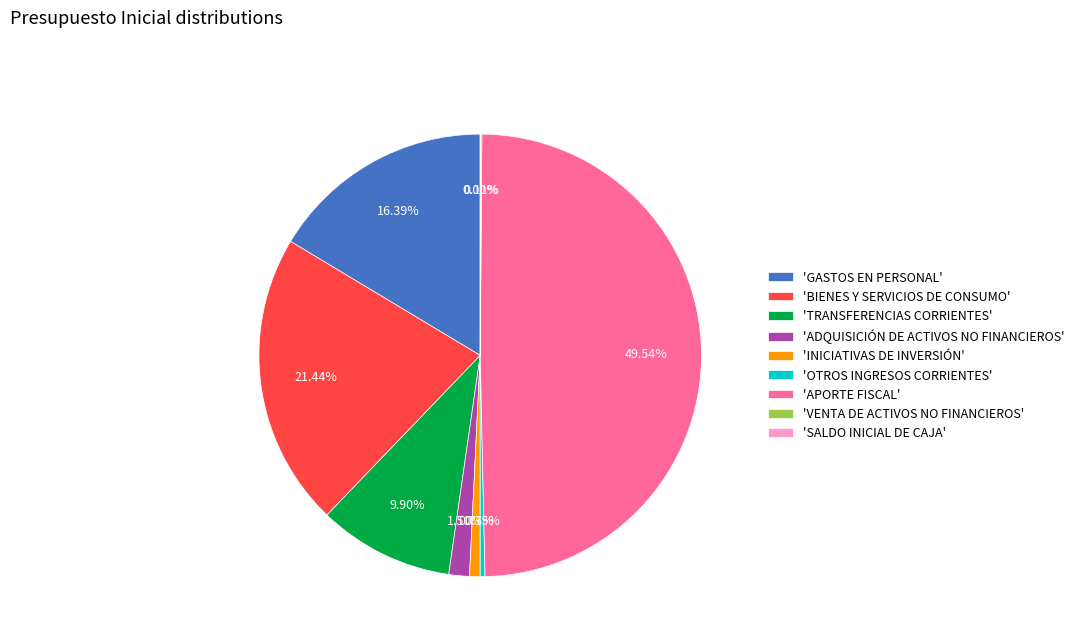

Does 'GASTOS EN PERSONAL' account for over 50% of the chart?

No